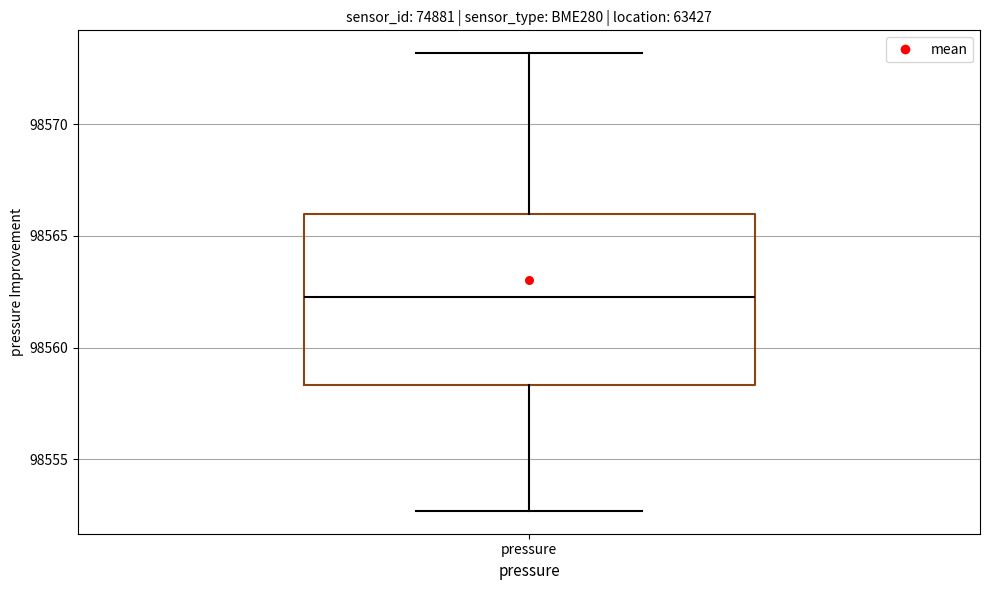

Read this box plot against the y-axis: the position of the median line, the range covered by the box, and the ends of both whiskers. The values are not printed on the chart, so give them approximately, as read against the axis.

median 98562.5, box 98558.5 to 98566.0, whiskers 98552.5 to 98573.0